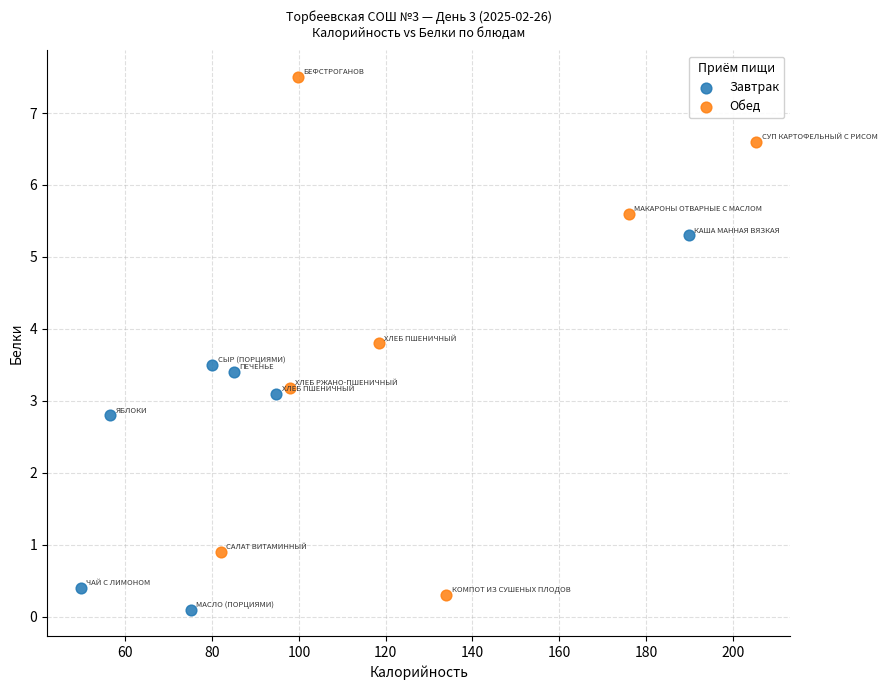

Which series has the widest spread of Y values?

Обед